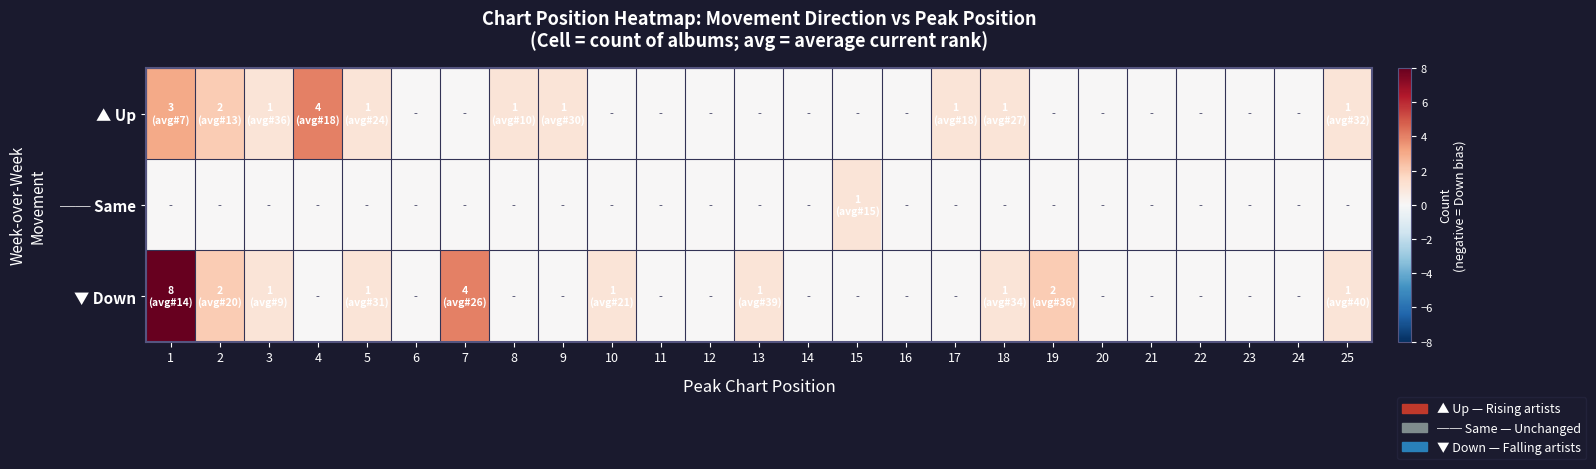

Reading right to left, what are all the values shown in this chart?

▲ Up: 25=1	24=0	23=0	22=0	21=0	20=0	19=0	18=1	17=1	16=0	15=0	14=0	13=0	12=0	11=0	10=0	9=1	8=1	7=0	6=0	5=1	4=4	3=1	2=2	1=3
── Same: 25=0	24=0	23=0	22=0	21=0	20=0	19=0	18=0	17=0	16=0	15=1	14=0	13=0	12=0	11=0	10=0	9=0	8=0	7=0	6=0	5=0	4=0	3=0	2=0	1=0
▼ Down: 25=1	24=0	23=0	22=0	21=0	20=0	19=2	18=1	17=0	16=0	15=0	14=0	13=1	12=0	11=0	10=1	9=0	8=0	7=4	6=0	5=1	4=0	3=1	2=2	1=8